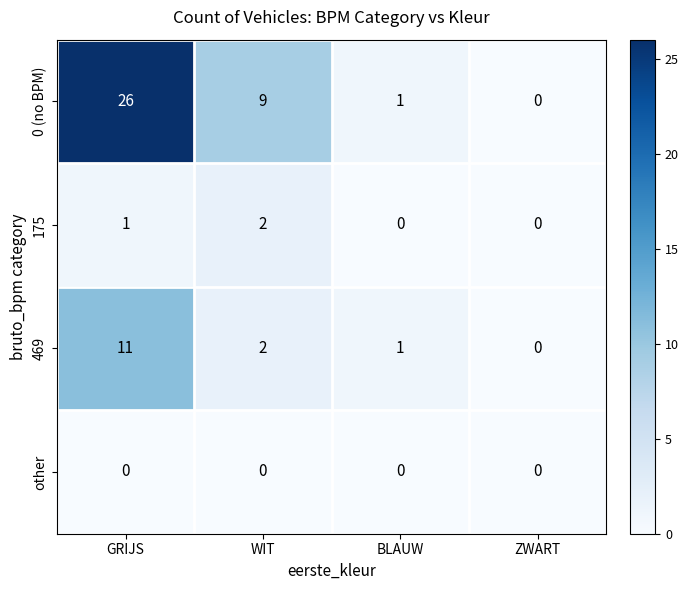

Which series has the largest range (max minus min)?

0 (no BPM)